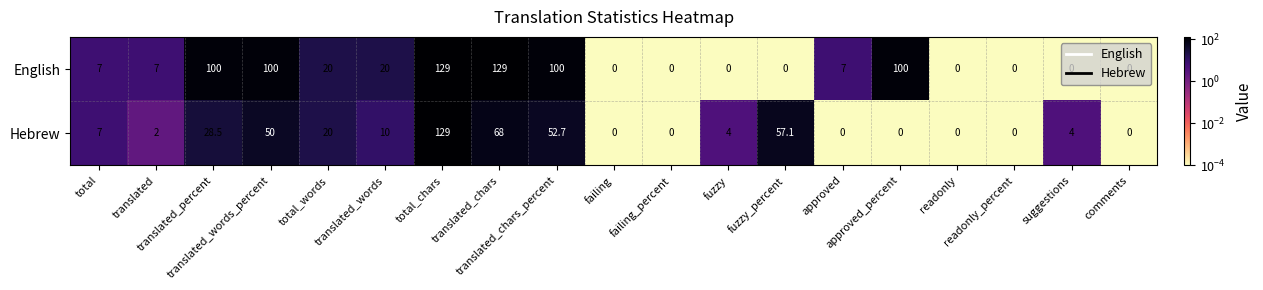

Rank the series by their average value, from highest to lowest.

English, Hebrew